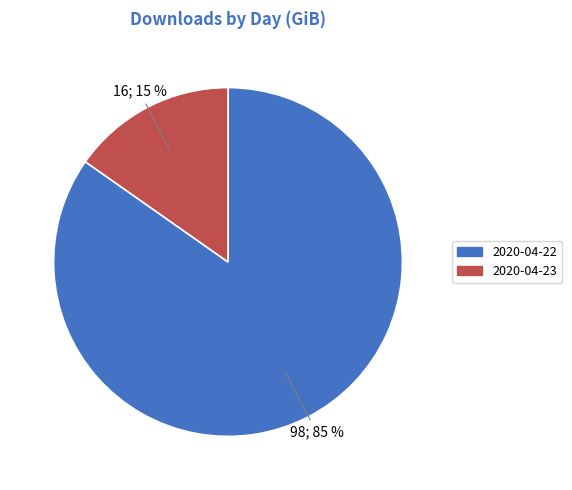

Does 2020-04-23 account for over 50% of the chart?

No